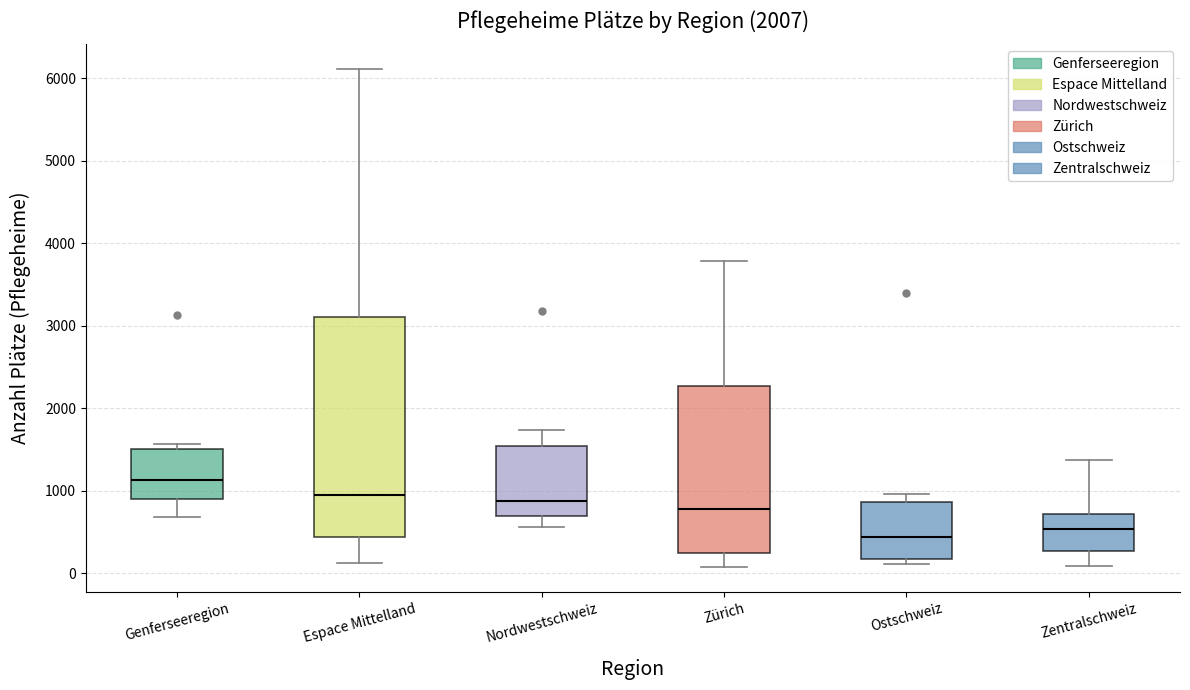

Reading left to right, transcribe this box plot: for each box, give where its median line is, the range the box spans, and where its two whiskers end, as read against the y-axis. The values are not printed on the chart, so give them approximately, as read against the axis.

Genferseeregion: median 1100, box 900 to 1500, whiskers 700 to 1600
Espace Mittelland: median 900, box 400 to 3100, whiskers 100 to 6100
Nordwestschweiz: median 900, box 700 to 1500, whiskers 600 to 1700
Zürich: median 800, box 200 to 2300, whiskers 100 to 3800
Ostschweiz: median 400, box 200 to 900, whiskers 100 to 1000
Zentralschweiz: median 500, box 300 to 700, whiskers 100 to 1400